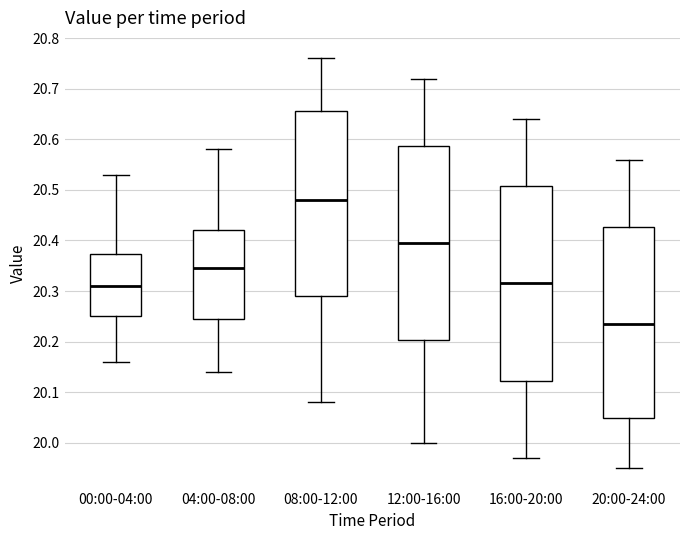

Reading left to right, transcribe this box plot: for each box, give where its median line is, the range the box spans, and where its two whiskers end, as read against the y-axis. The values are not printed on the chart, so give them approximately, as read against the axis.

00:00-04:00: median 20.31, box 20.25 to 20.37, whiskers 20.16 to 20.53
04:00-08:00: median 20.35, box 20.25 to 20.42, whiskers 20.14 to 20.58
08:00-12:00: median 20.48, box 20.29 to 20.66, whiskers 20.08 to 20.76
12:00-16:00: median 20.40, box 20.20 to 20.59, whiskers 20.00 to 20.72
16:00-20:00: median 20.32, box 20.12 to 20.51, whiskers 19.97 to 20.64
20:00-24:00: median 20.24, box 20.05 to 20.43, whiskers 19.95 to 20.56